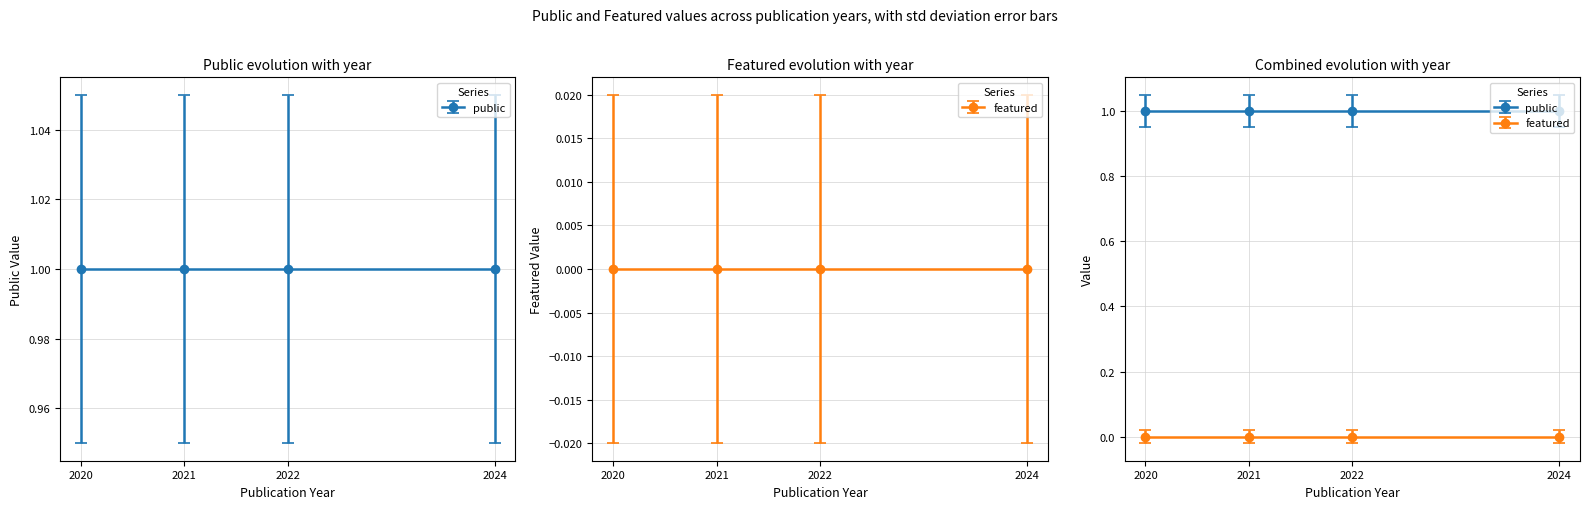

True or false: public has more than 0 interior local peaks.

False